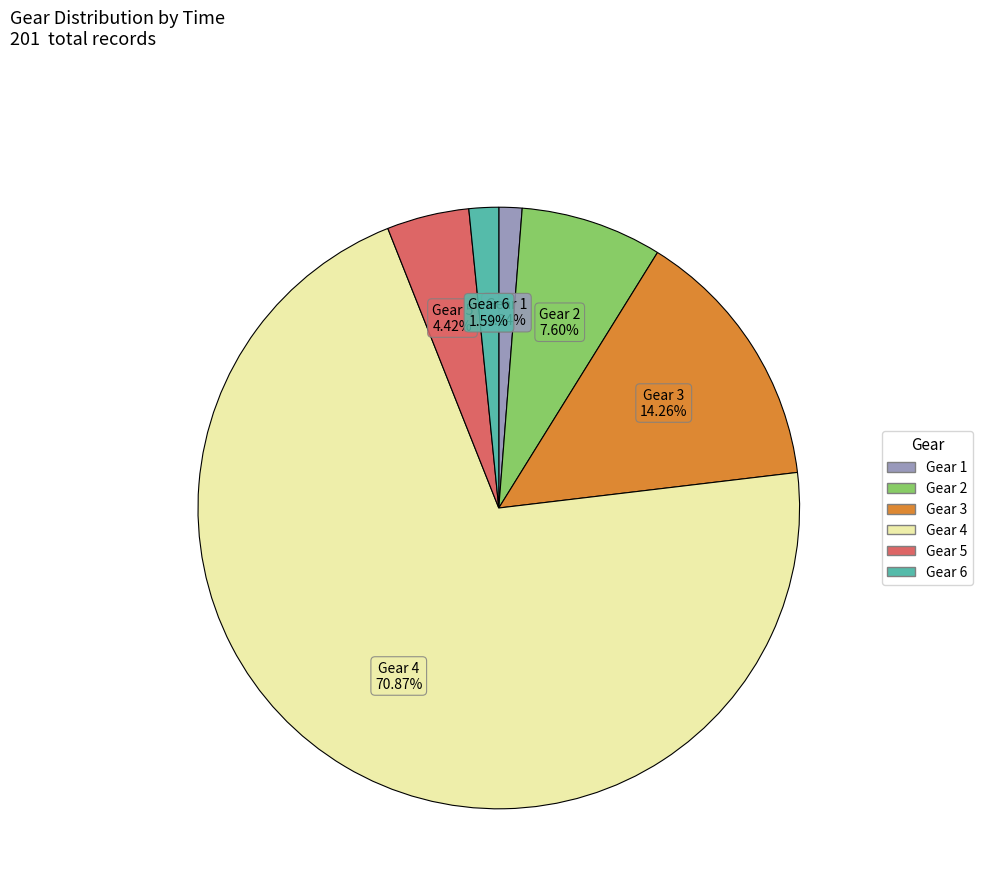

What is the largest slice in the pie chart?

Gear 4